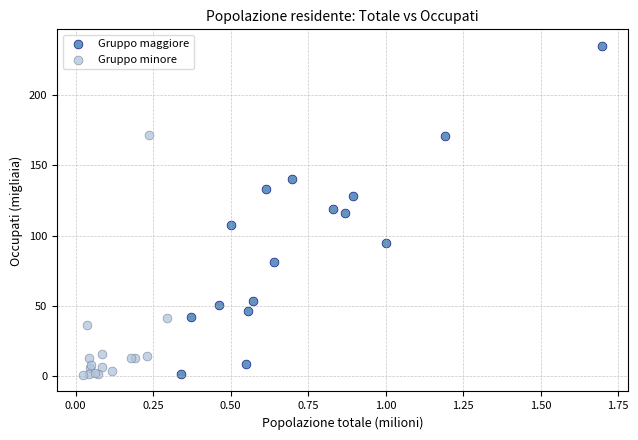

Which series has the largest Y range (max minus min)?

Gruppo maggiore